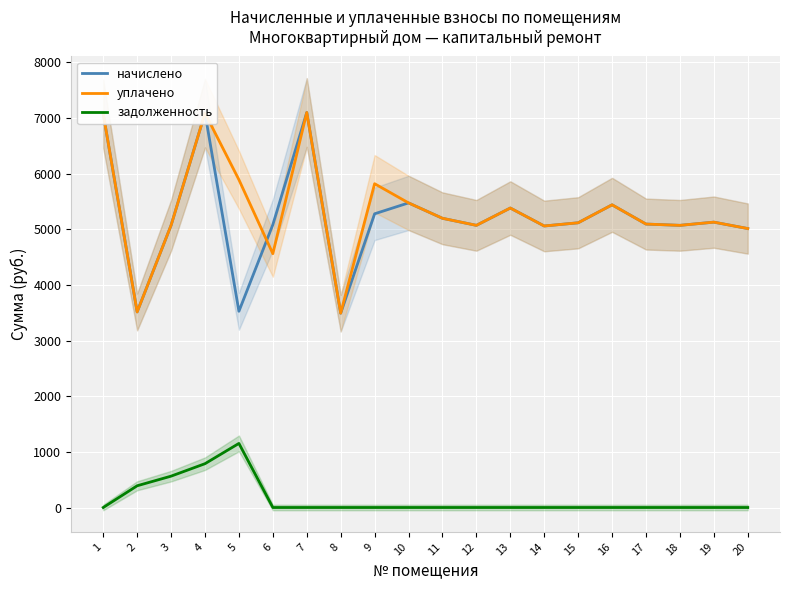

Which category has the highest value across all series?

7